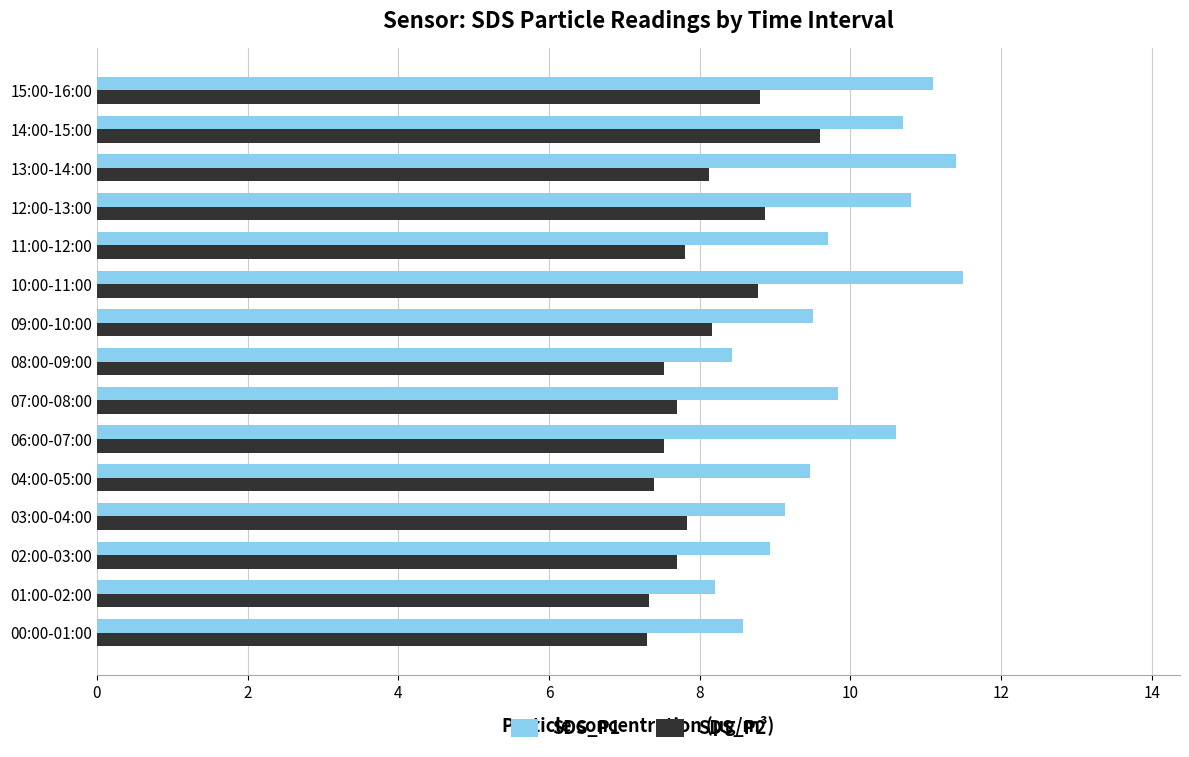

Which series has the largest total across all categories?

SDS_P1